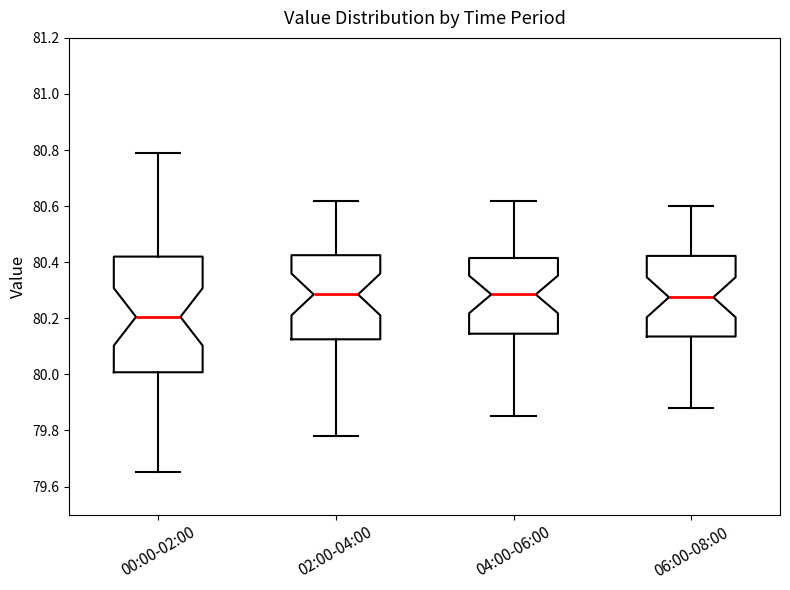

Reading left to right, read every box against the y-axis: the position of its median line, the range the box covers, and the ends of its whiskers. The values are not printed on the chart, so give them approximately, as read against the axis.

00:00-02:00: median 80.20, box 80.00 to 80.42, whiskers 79.66 to 80.80
02:00-04:00: median 80.28, box 80.12 to 80.42, whiskers 79.78 to 80.62
04:00-06:00: median 80.28, box 80.14 to 80.42, whiskers 79.86 to 80.62
06:00-08:00: median 80.28, box 80.14 to 80.42, whiskers 79.88 to 80.60